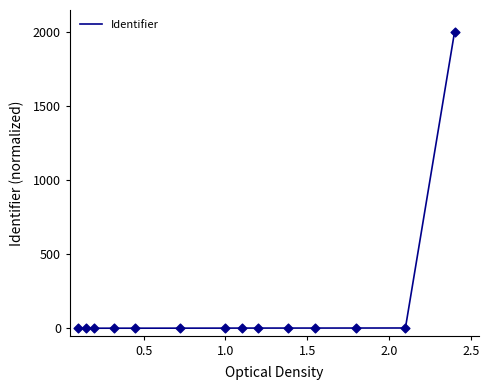

What is the maximum value shown in the chart?

2000.0